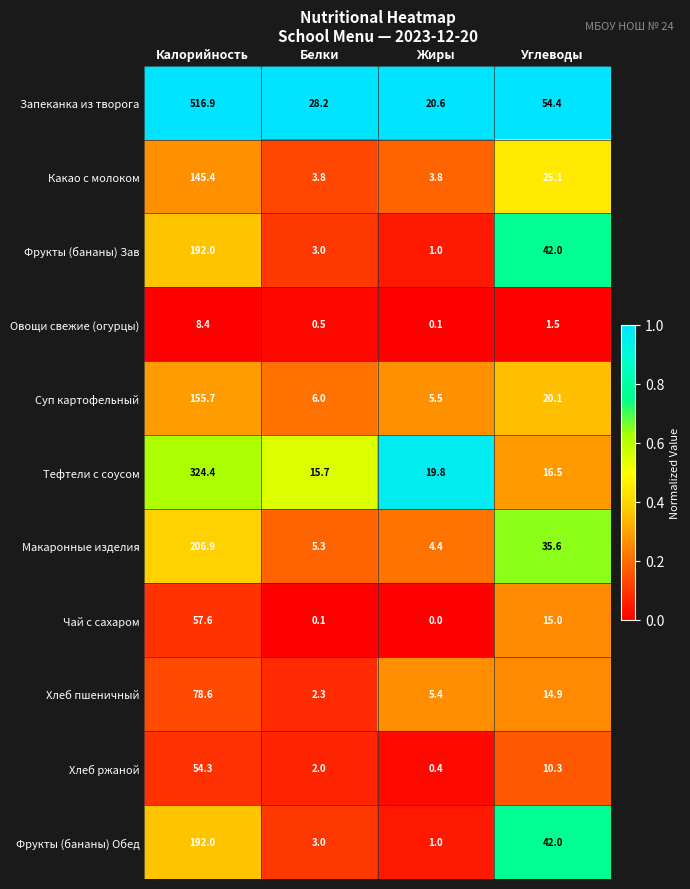

The Запеканка из творога series shows 38.5 at Белки. True or false?

False